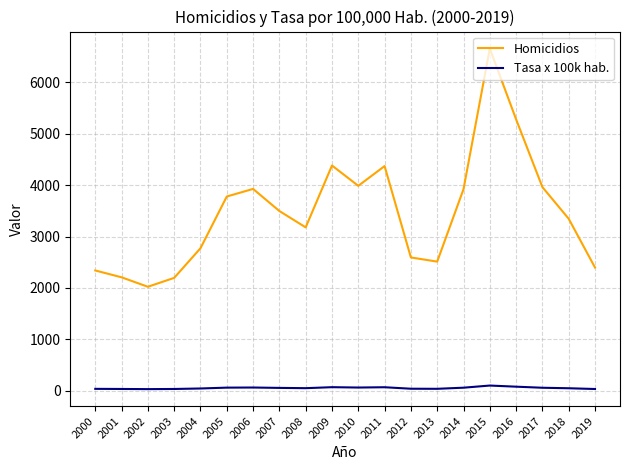

What is the maximum value shown in the chart?

6656.0